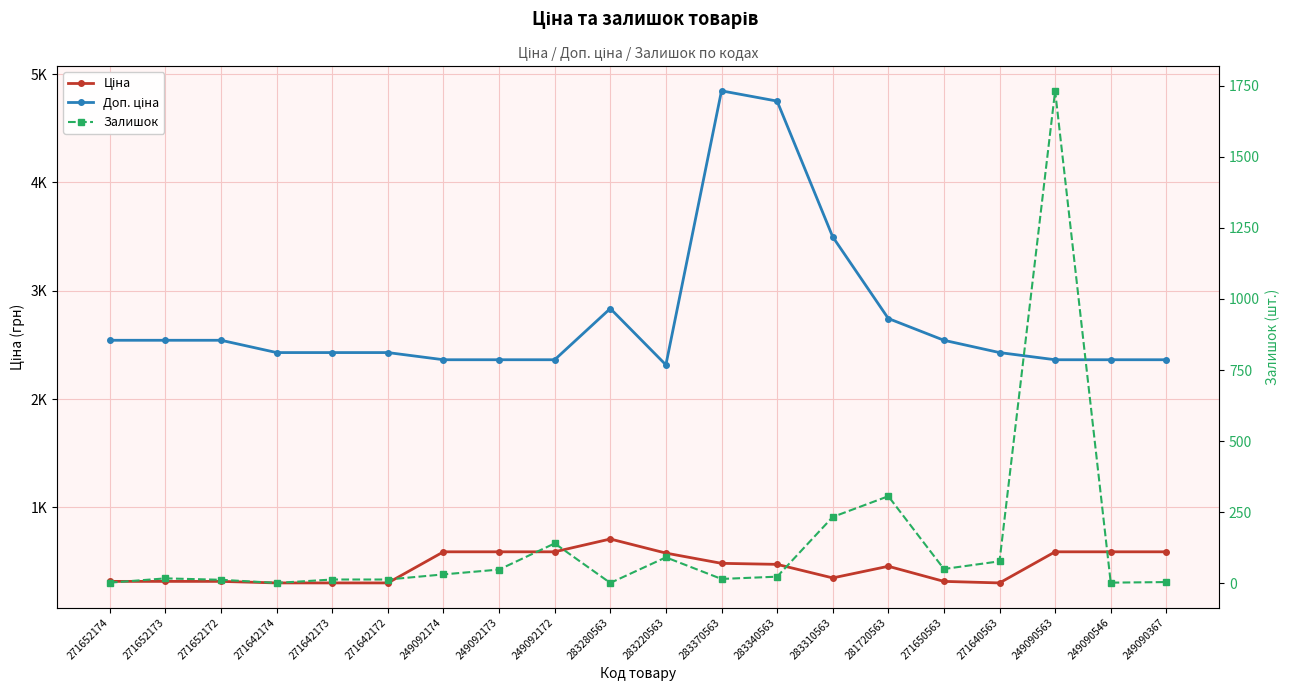

Rank the categories by Ціна value from highest to lowest.

283280563, 249092174, 249092173, 249092172, 249090563, 249090546, 249090367, 283220563, 283370563, 283340563, 281720563, 283310563, 271652174, 271652173, 271652172, 271650563, 271642174, 271642173, 271642172, 271640563